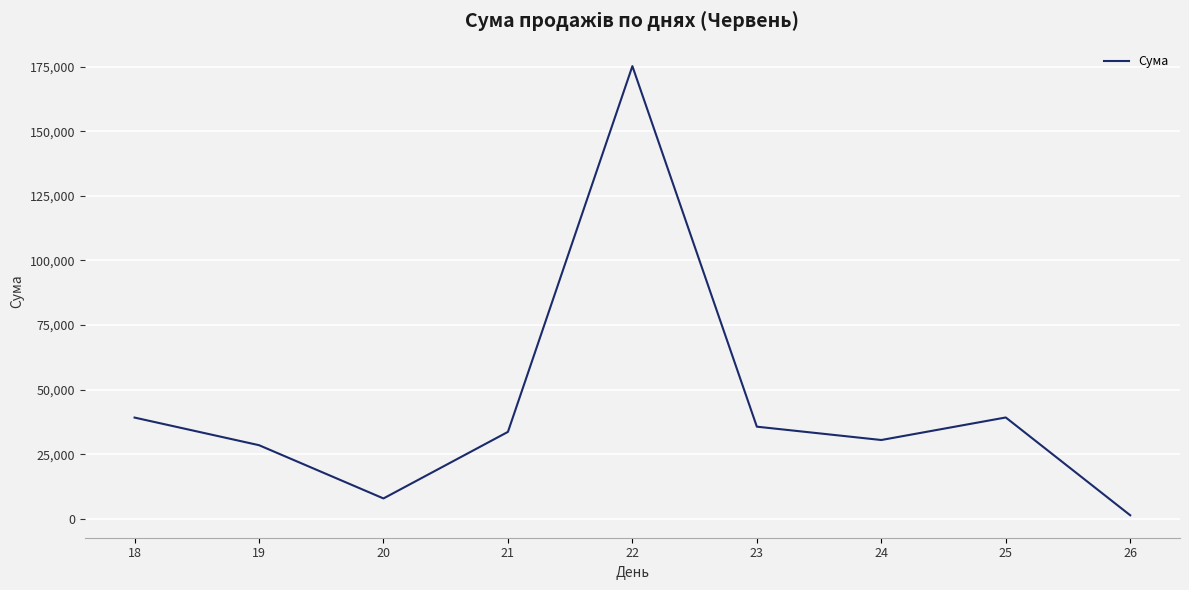

What is the greatest value displayed?

175221